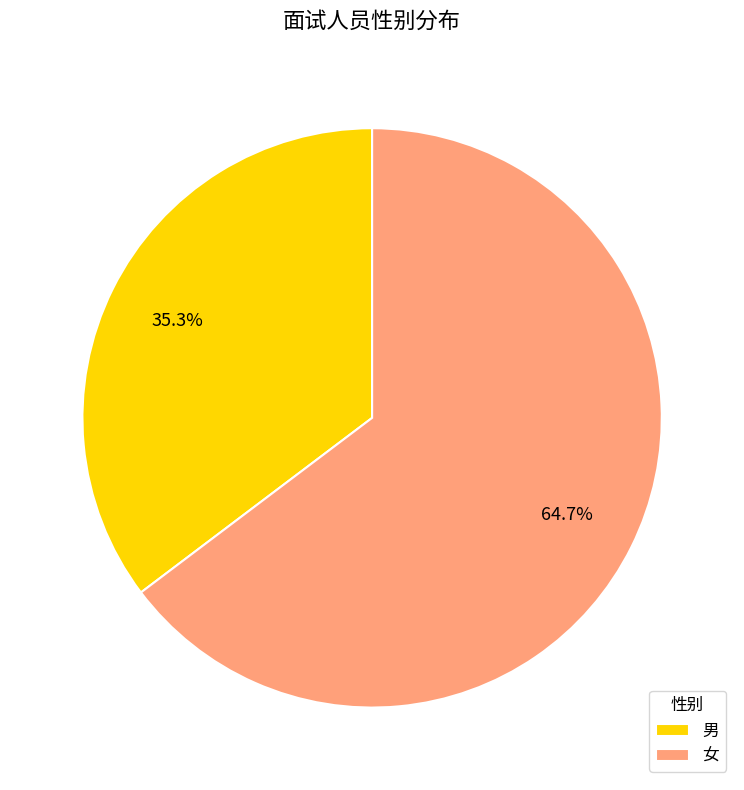

What percentage do 男 and 女 together represent?

100.0%